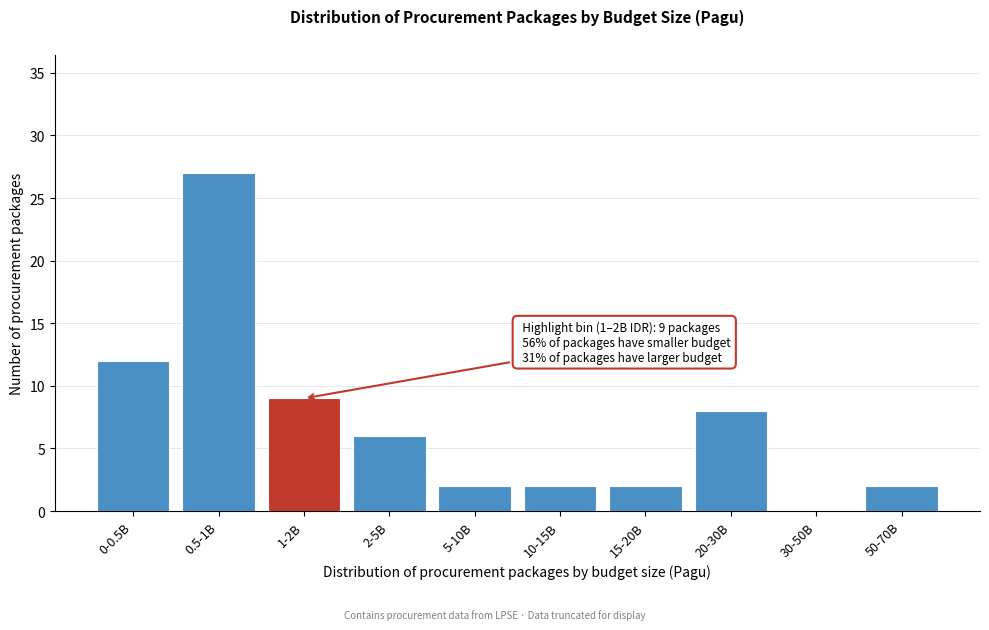

Reading left to right, what are all the values shown in this chart?

0-0.5B=12	0.5-1B=27	1-2B=9	2-5B=6	5-10B=2	10-15B=2	15-20B=2	20-30B=8	30-50B=0	50-70B=2